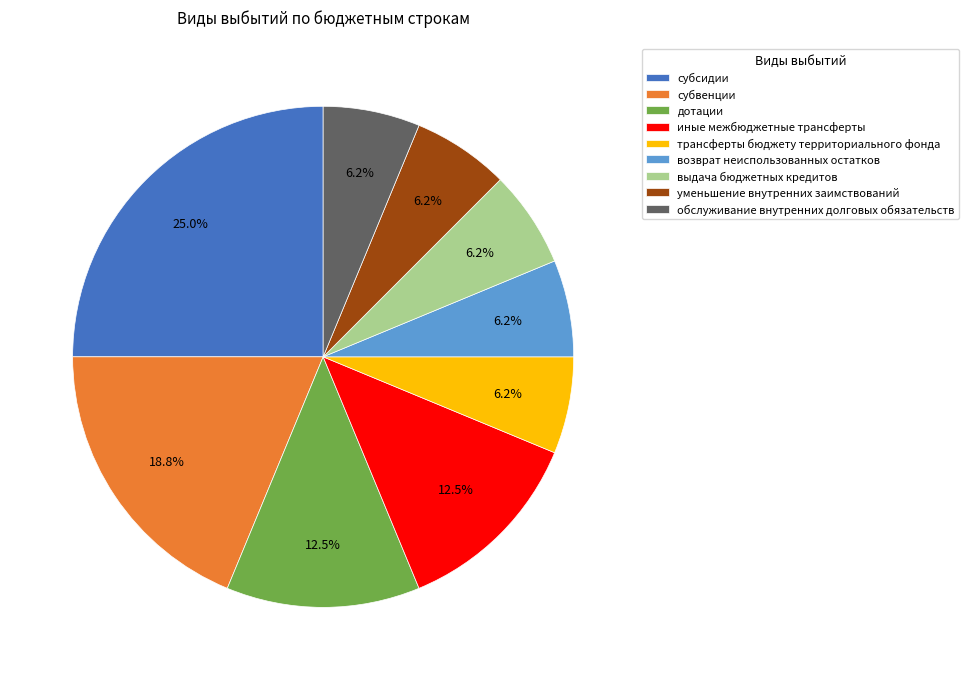

Between субсидии and трансферты бюджету территориального фонда, which is larger?

субсидии